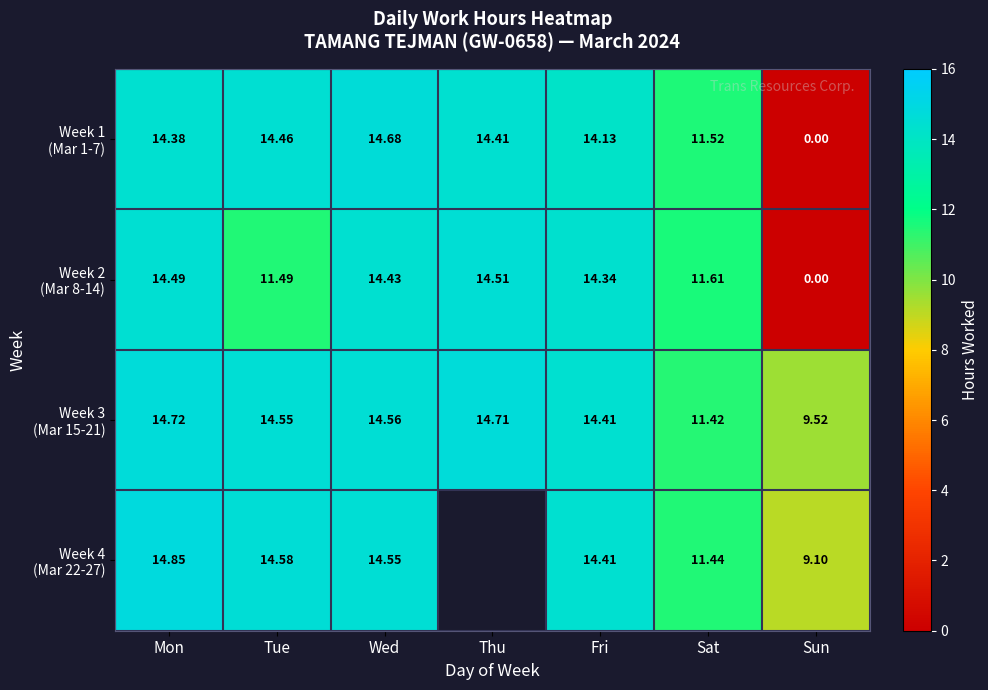

Which series has the widest spread of values?

Week 1 (Mar 1-7)